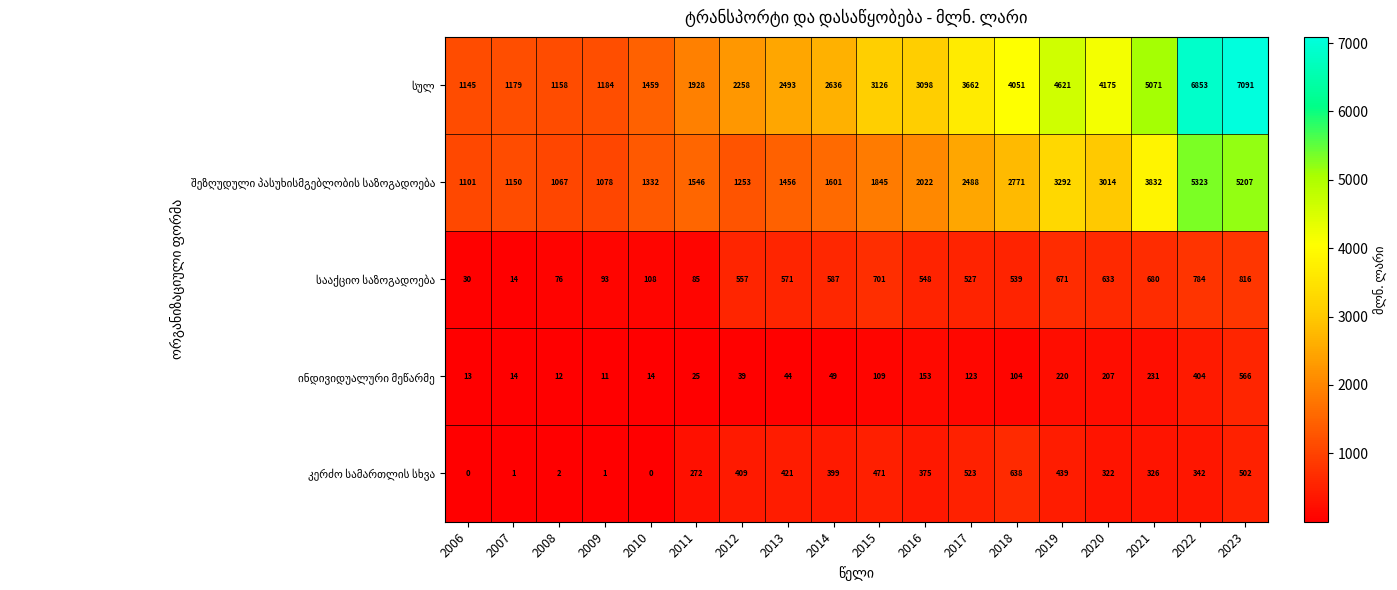

Which category has the highest value across all series?

2023